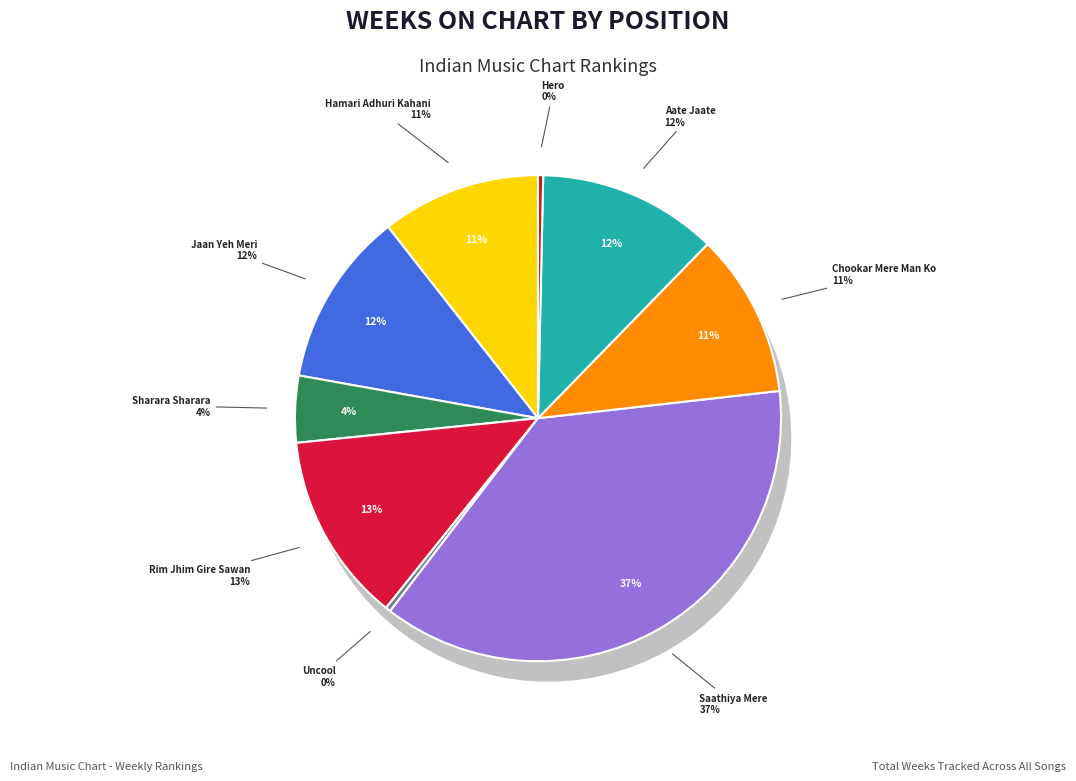

Which slice is the smallest?

5 - Uncool